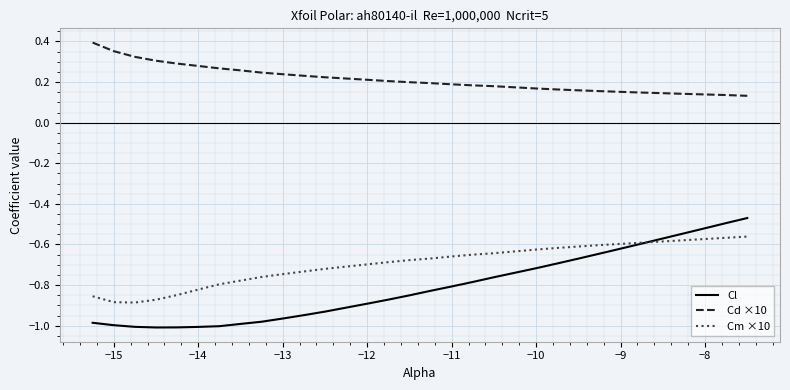

True or false: Cl and Cd ×10 intersect in this chart.

False